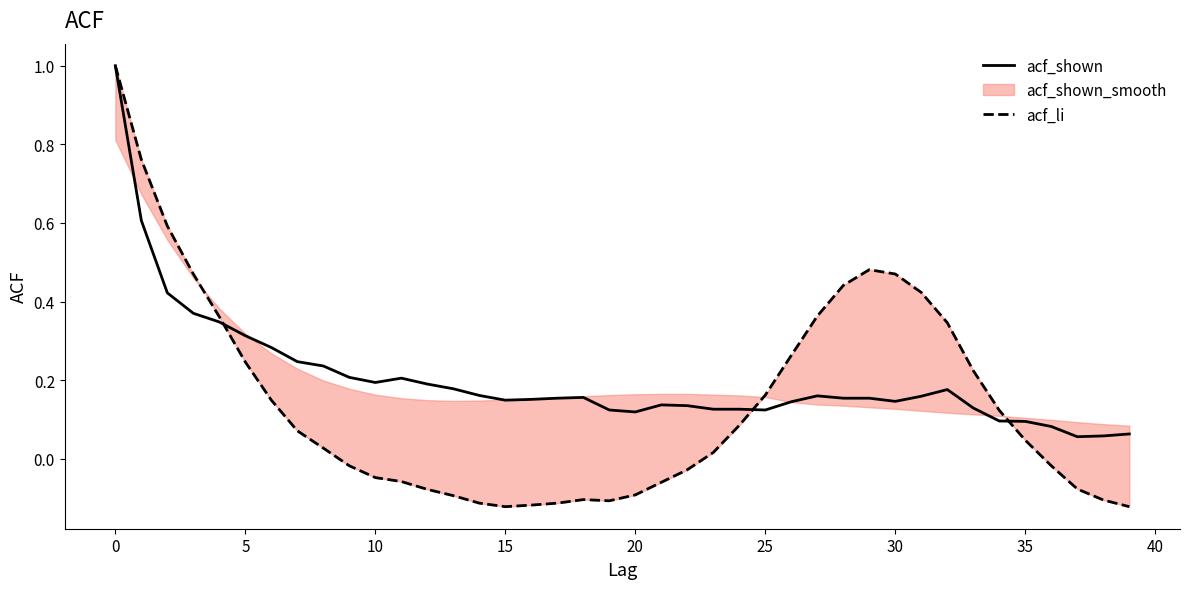

Is it true that acf_shown equals 1.6 at 0?

False